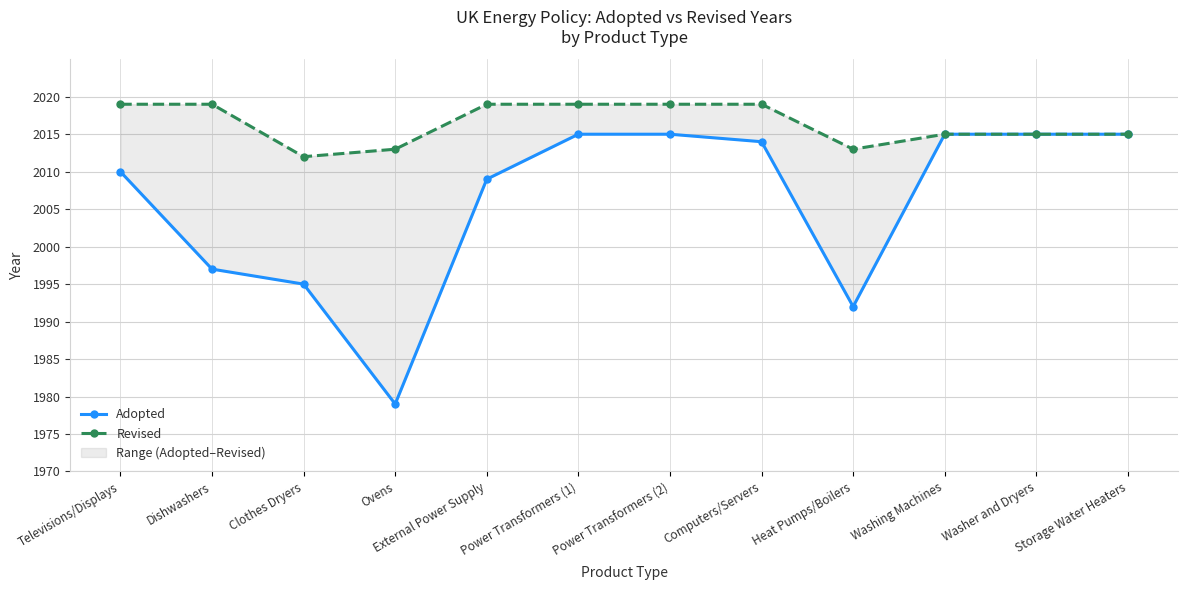

How many data points in Adopted are less than 2014?

6